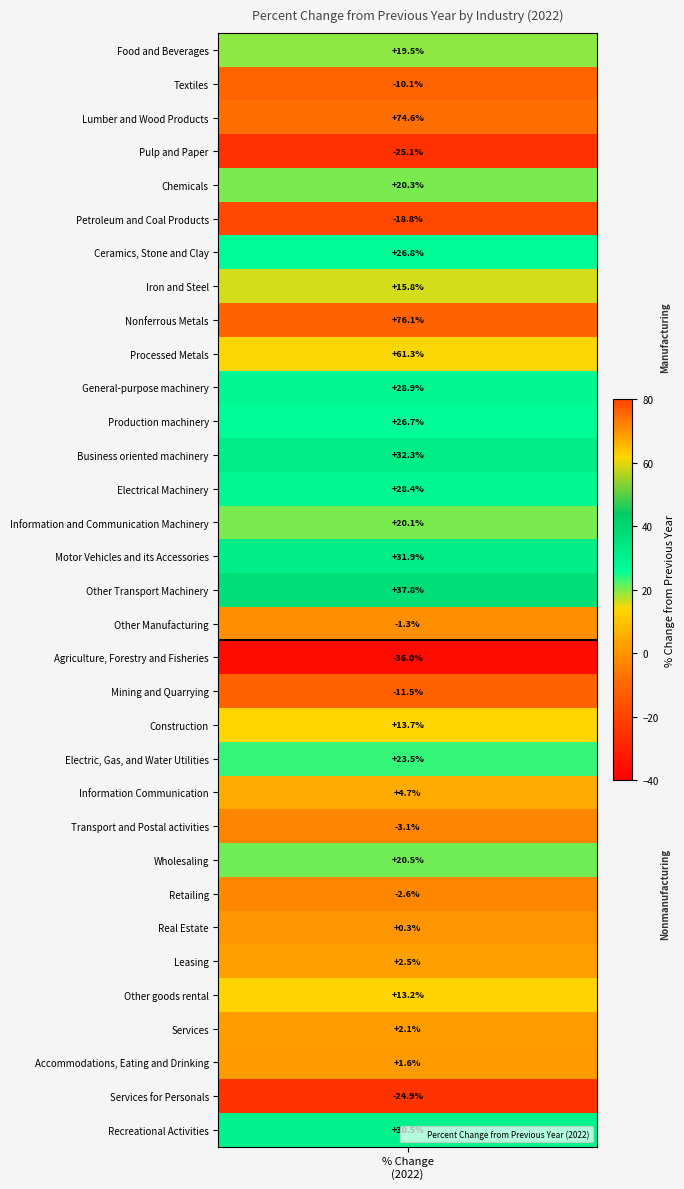

At which category does the chart reach its minimum across all series?

Agriculture, Forestry and Fisheries